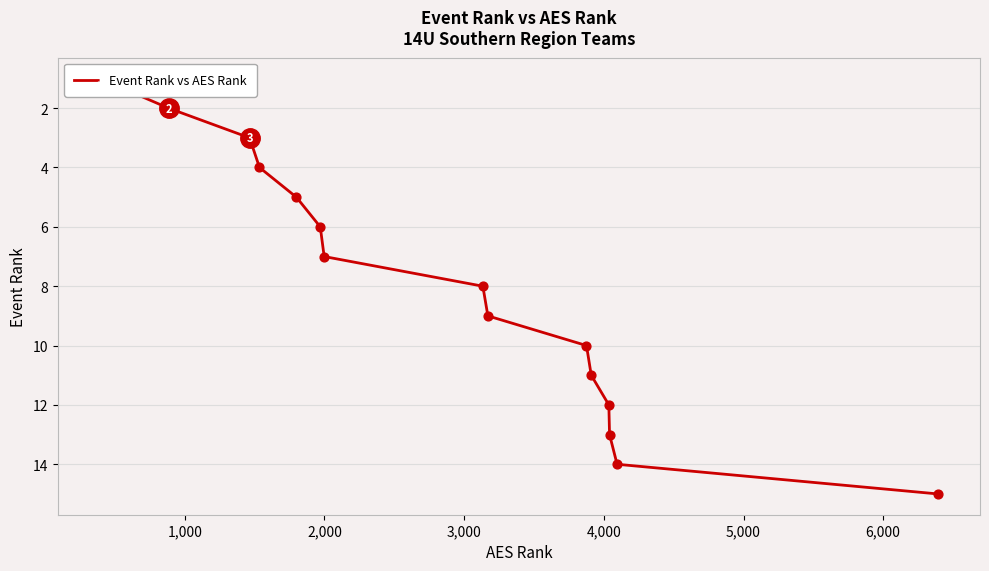

Which has a higher value, 6,000 or 2,000?

6,000